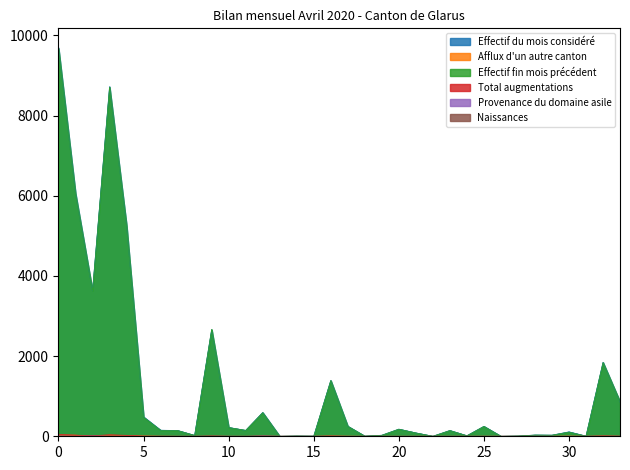

Which series has the widest spread of values?

Effectif du mois considéré